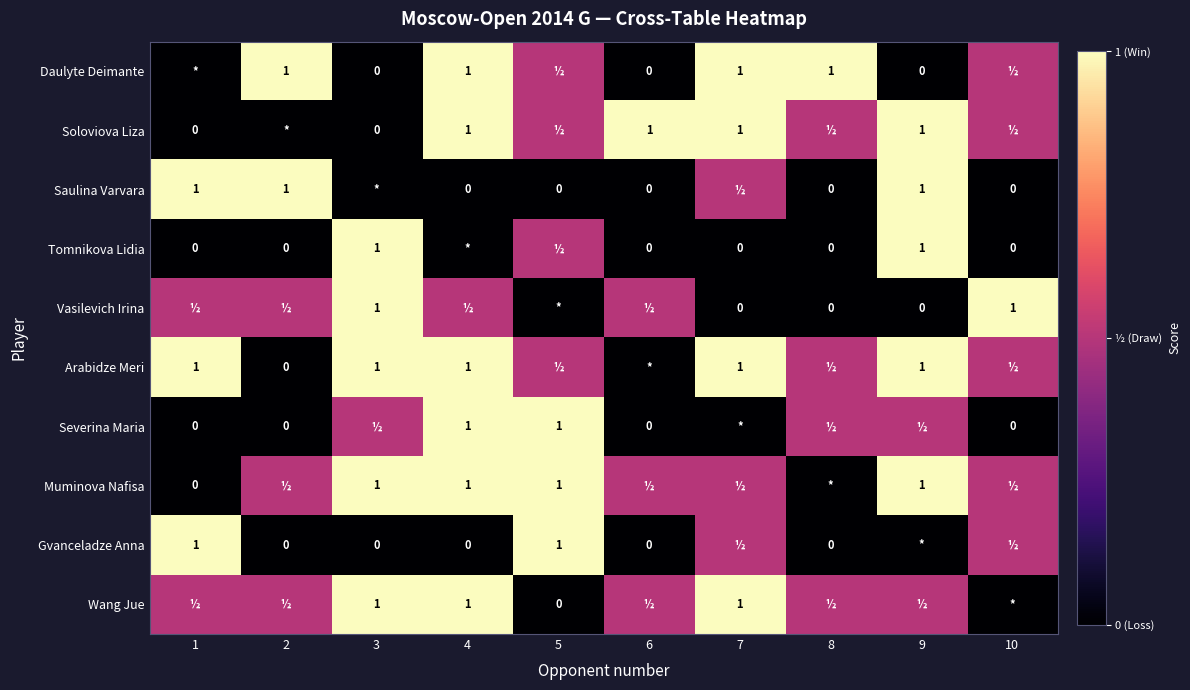

Is it true that Saulina Varvara equals 1.4 at 1?

False